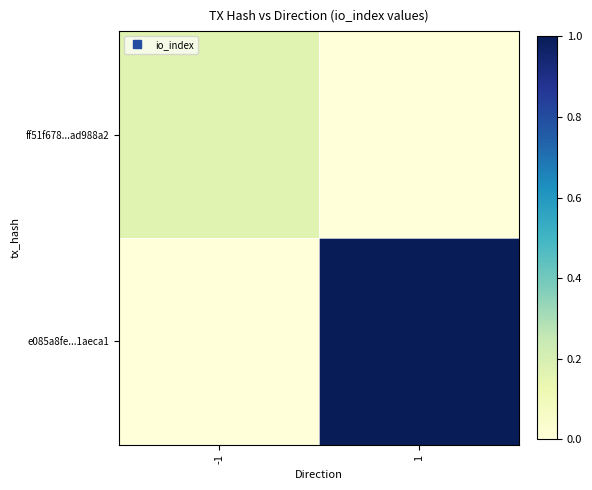

Reading right to left, extract all data points from this chart.

ff51f678...ad988a2: 1=0.0	-1=0.2
e085a8fe...1aeca1: 1=1.0	-1=0.0